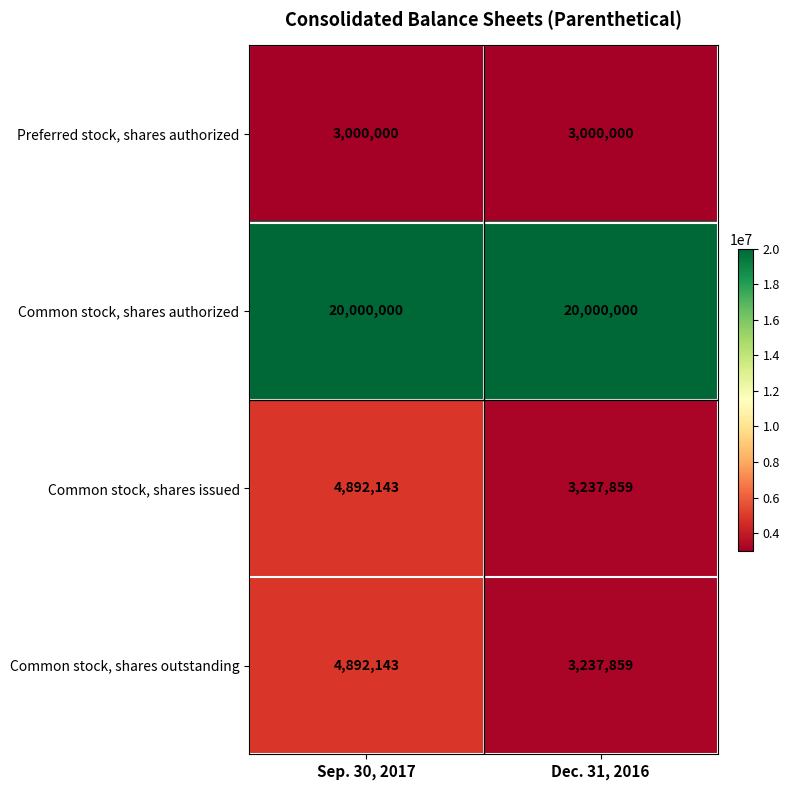

What is the spread (max minus min) of values at Sep. 30, 2017?

17000000